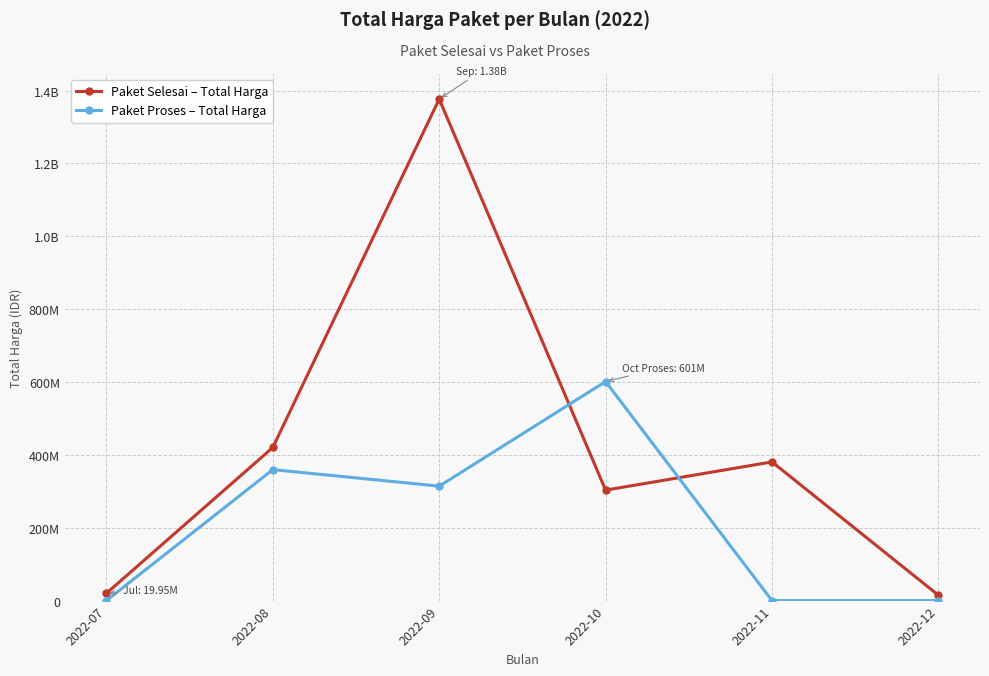

Is this an area chart (filled region under the line)?

No